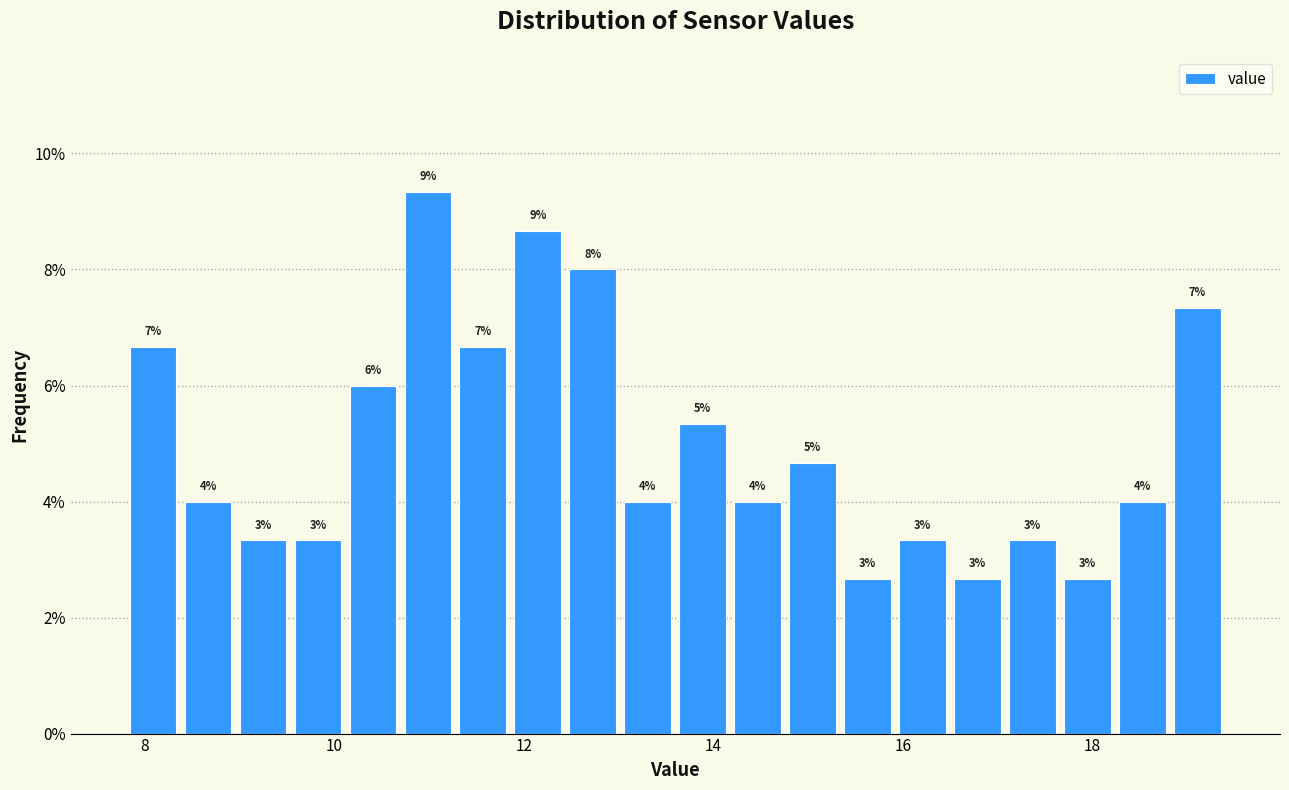

Around what value on the x-axis is the tallest bar? Give the approximate position of its centre, as read against the axis.

11.0